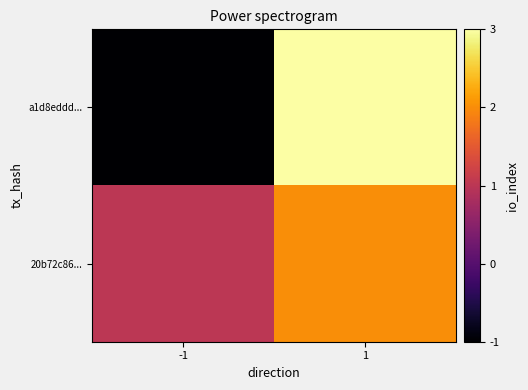

At which category is the sum across all series the highest?

1